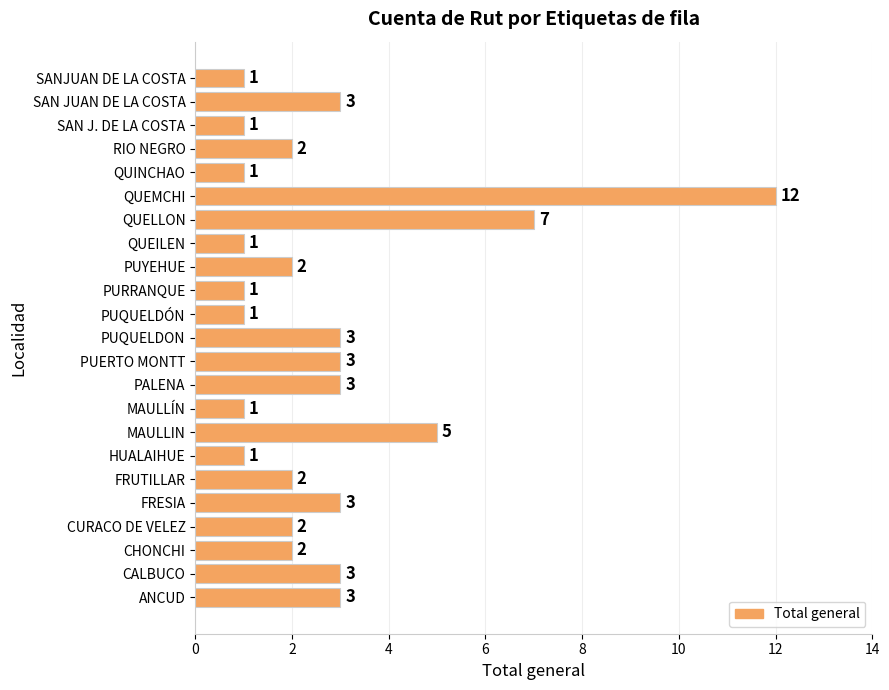

Reading bottom to top, transcribe all the data shown in this chart.

3	3	2	2	3	2	1	5	1	3	3	3	1	1	2	1	7	12	1	2	1	3	1